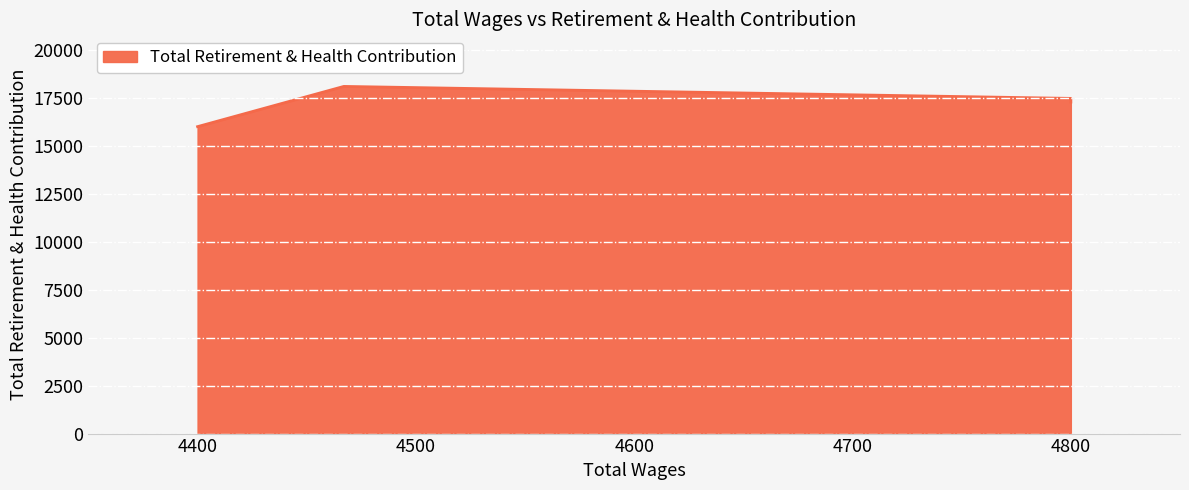

What is the sum of all values?

86307